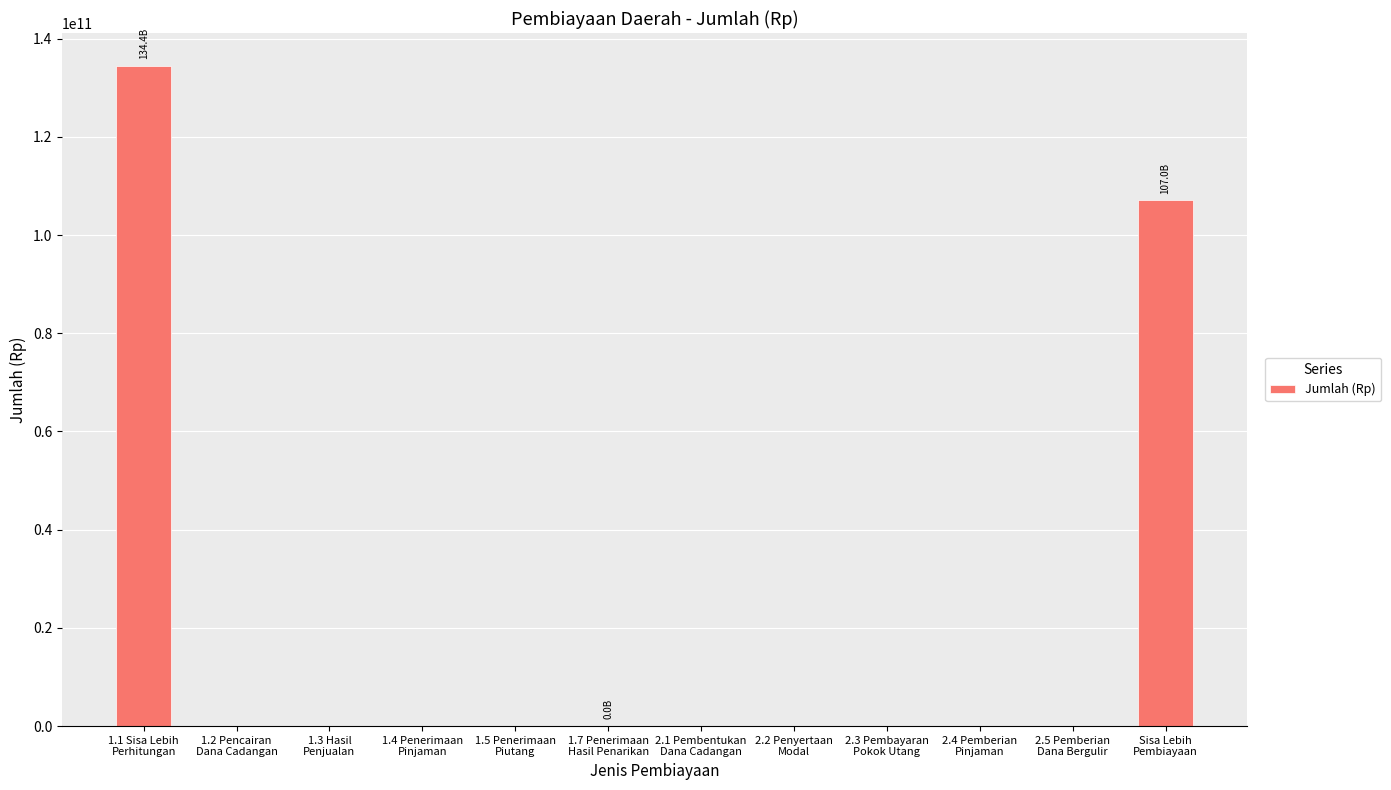

The chart shows a value of 45731559000 at 2.4 Pemberian
Pinjaman. True or false?

False